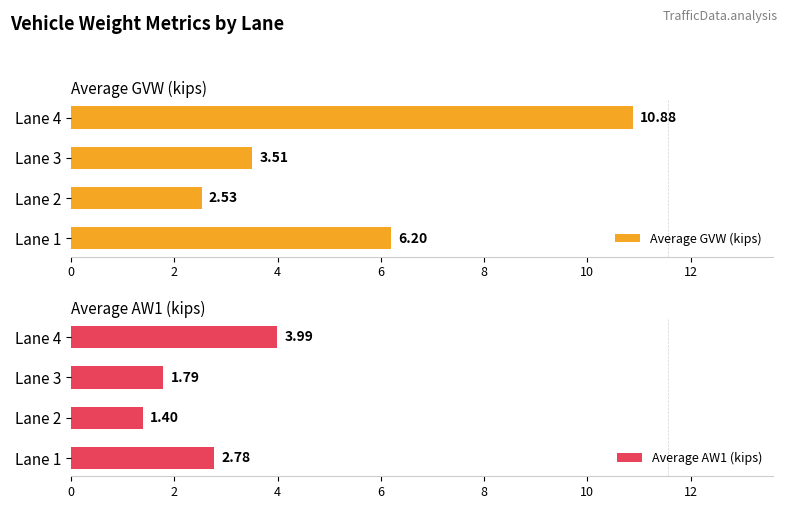

Reading right to left, transcribe all the data shown in this chart.

Average GVW (kips): 10.9	3.5	2.5	6.2
Average AW1 (kips): 4.0	1.8	1.4	2.8